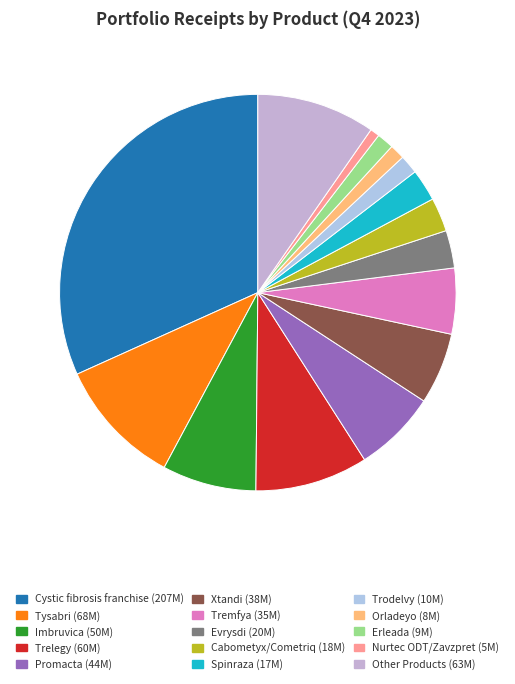

Is there any slice that represents more than half of the pie?

No